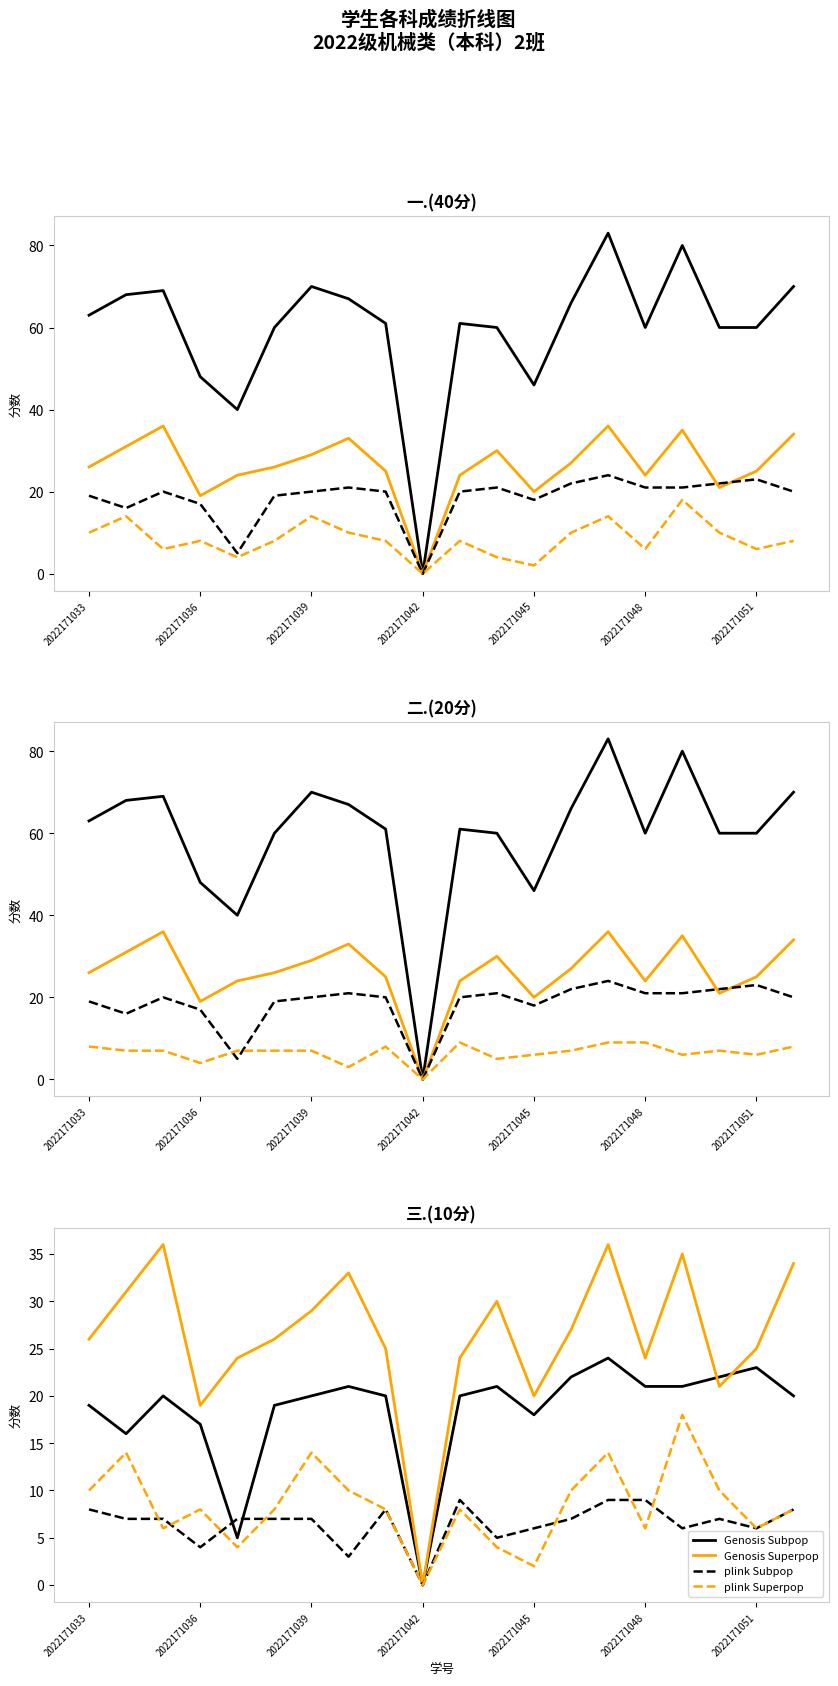

In Genosis Subpop, how many points are higher than both neighbors (excluding endpoints)?

5